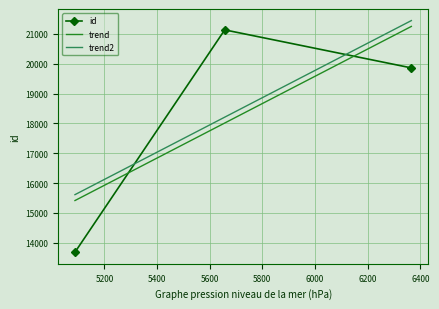

What is the sum of all id values?

54676.0